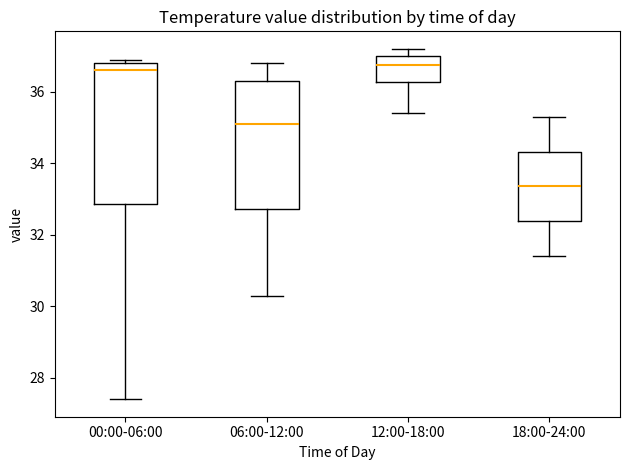

Reading left to right, transcribe this box plot: for each box, give where its median line is, the range the box spans, and where its two whiskers end, as read against the y-axis. The values are not printed on the chart, so give them approximately, as read against the axis.

00:00-06:00: median 36.6, box 32.8 to 36.8, whiskers 27.4 to 37.0
06:00-12:00: median 35.2, box 32.8 to 36.4, whiskers 30.4 to 36.8
12:00-18:00: median 36.8, box 36.2 to 37.0, whiskers 35.4 to 37.2
18:00-24:00: median 33.4, box 32.4 to 34.4, whiskers 31.4 to 35.4